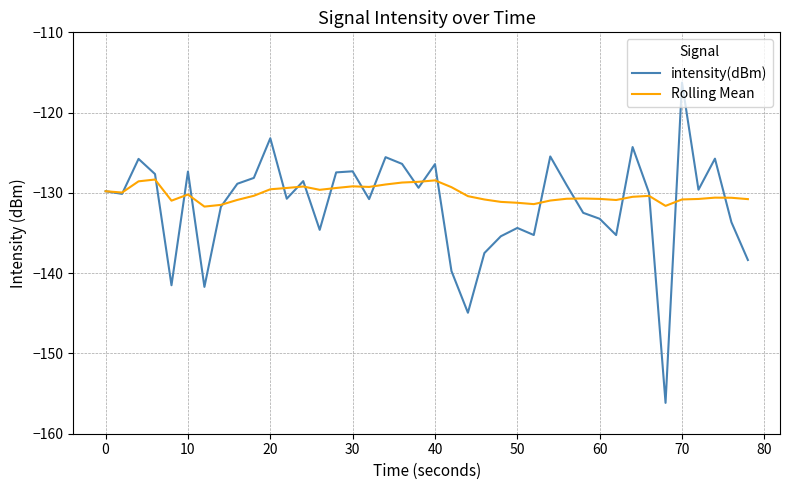

List the series in order of their peak value, lowest first.

Rolling Mean, intensity(dBm)